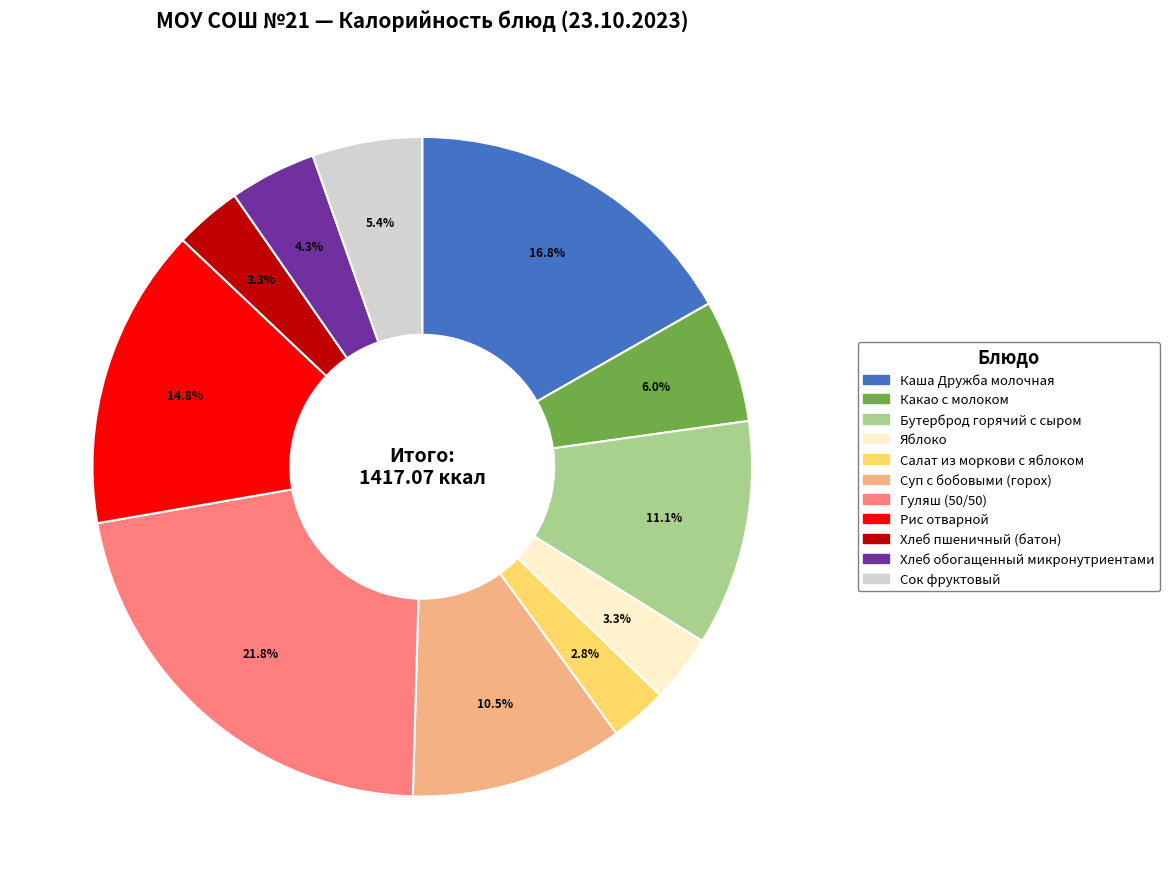

To the nearest percent, what is the combined percentage of Хлеб обогащенный микронутриентами and Каша Дружба молочная?

21%